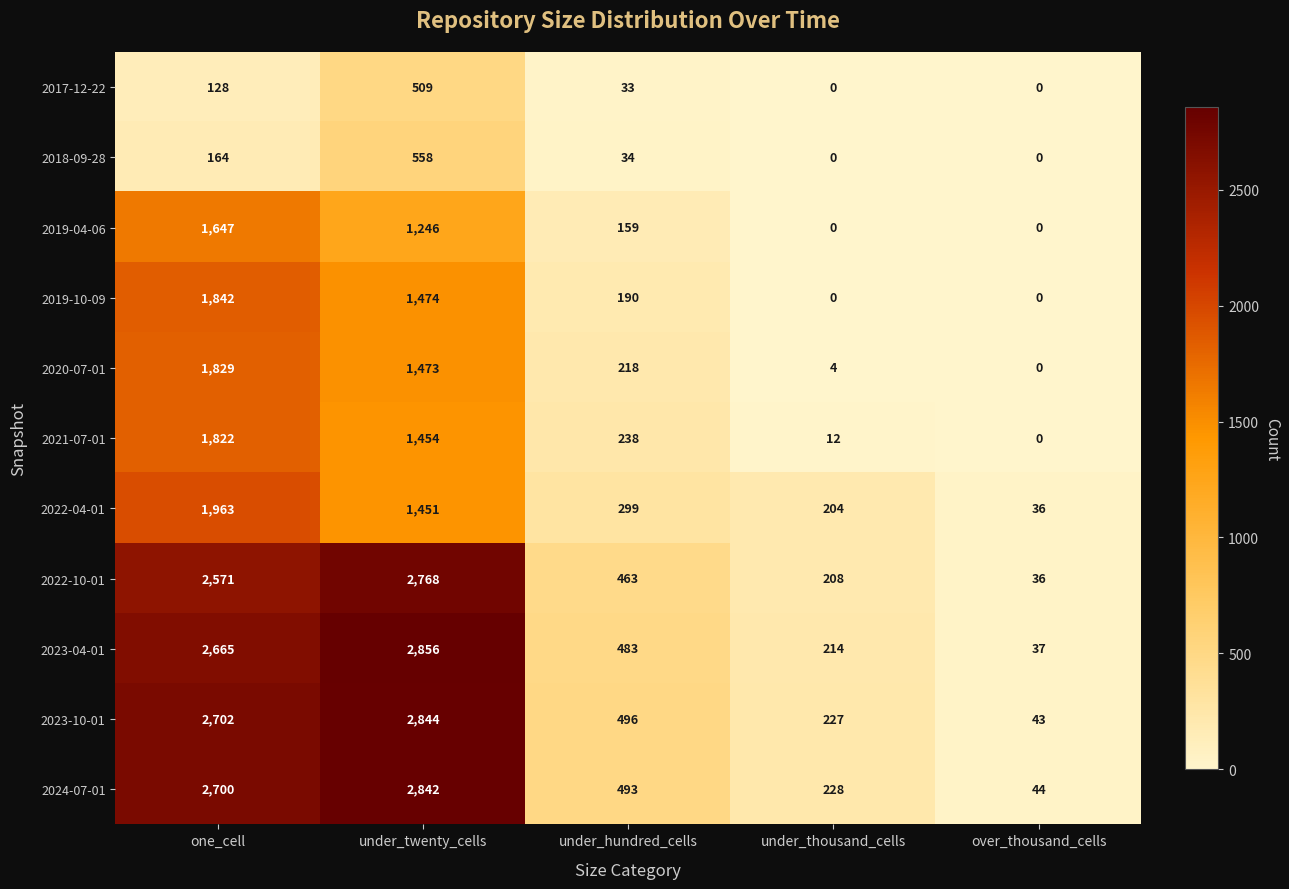

List the series in order of their peak value, highest first.

2023-04-01, 2023-10-01, 2024-07-01, 2022-10-01, 2022-04-01, 2019-10-09, 2020-07-01, 2021-07-01, 2019-04-06, 2018-09-28, 2017-12-22